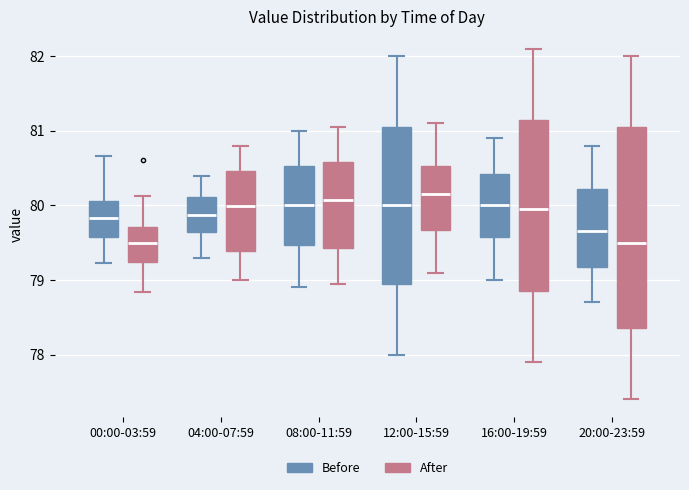

Reading left to right, read every box against the y-axis: the position of its median line, the range the box covers, and the ends of its whiskers. The values are not printed on the chart, so give them approximately, as read against the axis.

00:00-03:59 (Before): median 79.8, box 79.6 to 80.1, whiskers 79.2 to 80.7
00:00-03:59 (After): median 79.5, box 79.2 to 79.7, whiskers 78.8 to 80.1
04:00-07:59 (Before): median 79.9, box 79.6 to 80.1, whiskers 79.3 to 80.4
04:00-07:59 (After): median 80.0, box 79.4 to 80.5, whiskers 79.0 to 80.8
08:00-11:59 (Before): median 80.0, box 79.5 to 80.5, whiskers 78.9 to 81.0
08:00-11:59 (After): median 80.1, box 79.4 to 80.6, whiskers 79.0 to 81.1
12:00-15:59 (Before): median 80.0, box 79.0 to 81.1, whiskers 78.0 to 82.0
12:00-15:59 (After): median 80.2, box 79.7 to 80.5, whiskers 79.1 to 81.1
16:00-19:59 (Before): median 80.0, box 79.6 to 80.4, whiskers 79.0 to 80.9
16:00-19:59 (After): median 80.0, box 78.9 to 81.2, whiskers 77.9 to 82.1
20:00-23:59 (Before): median 79.7, box 79.2 to 80.2, whiskers 78.7 to 80.8
20:00-23:59 (After): median 79.5, box 78.4 to 81.1, whiskers 77.4 to 82.0